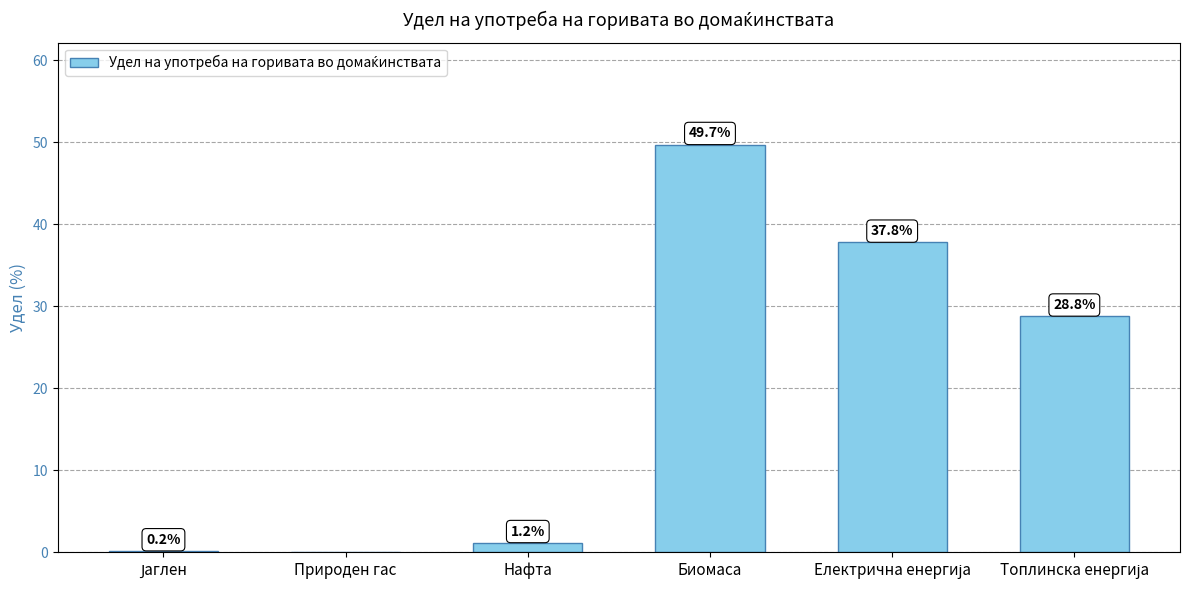

Count the number of values greater than 28.

3